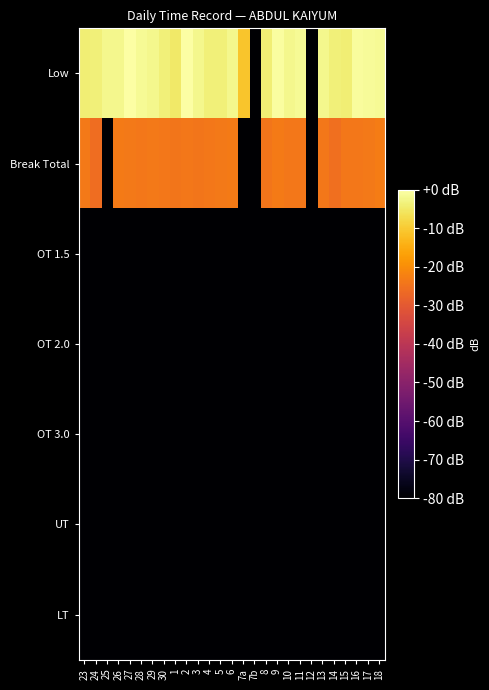

What is the difference between the highest and lowest values at 15?

76.2